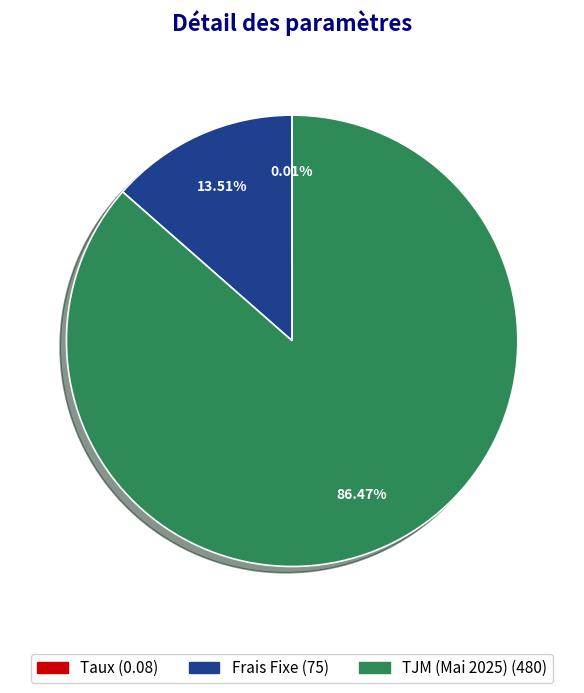

Is there a majority slice in this chart?

Yes